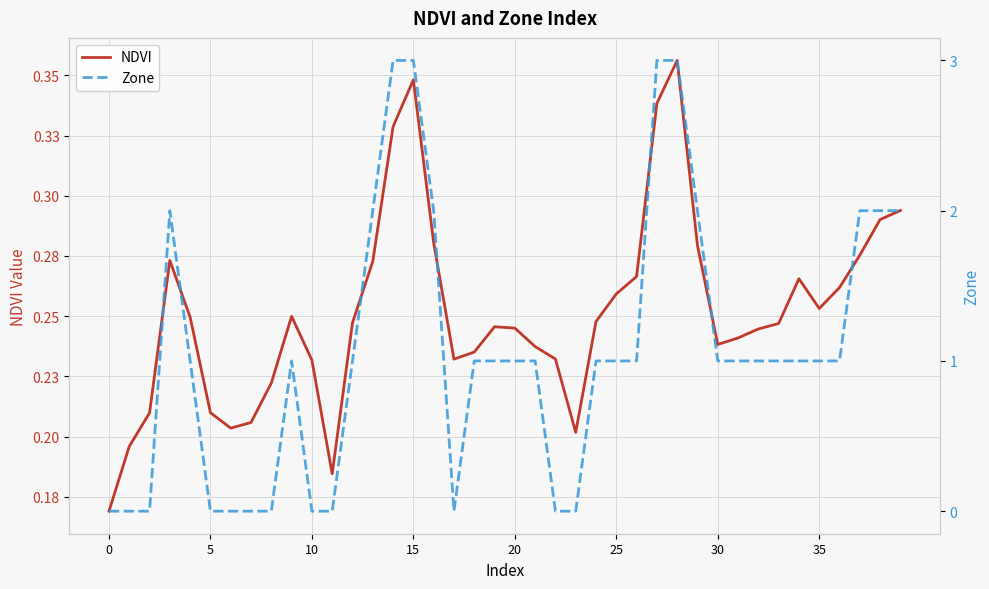

Which series changed the most between 26 and 28?

Zone